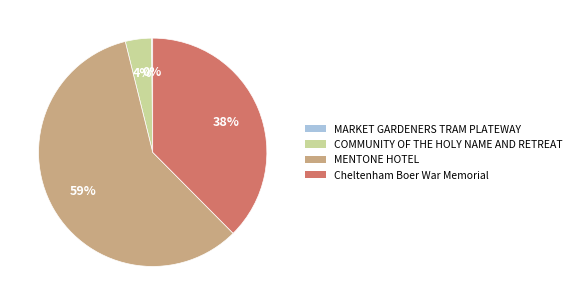

Is the sum of COMMUNITY OF THE HOLY NAME AND RETREAT and MENTONE HOTEL greater than half?

Yes